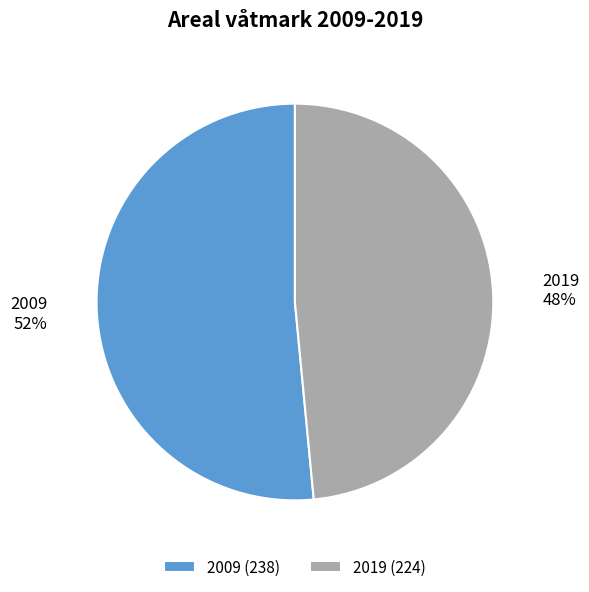

What percentage is the 2009 slice, to the nearest percent?

52%